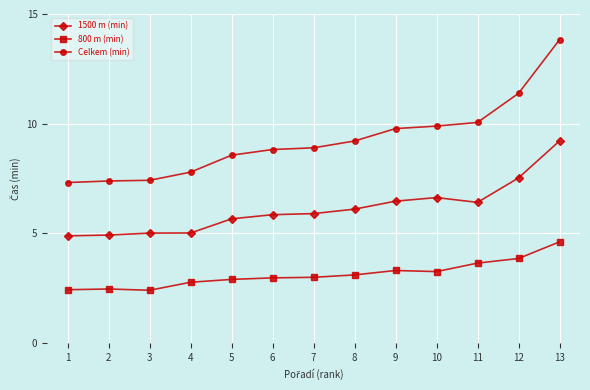

What is the greatest value displayed?

13.8